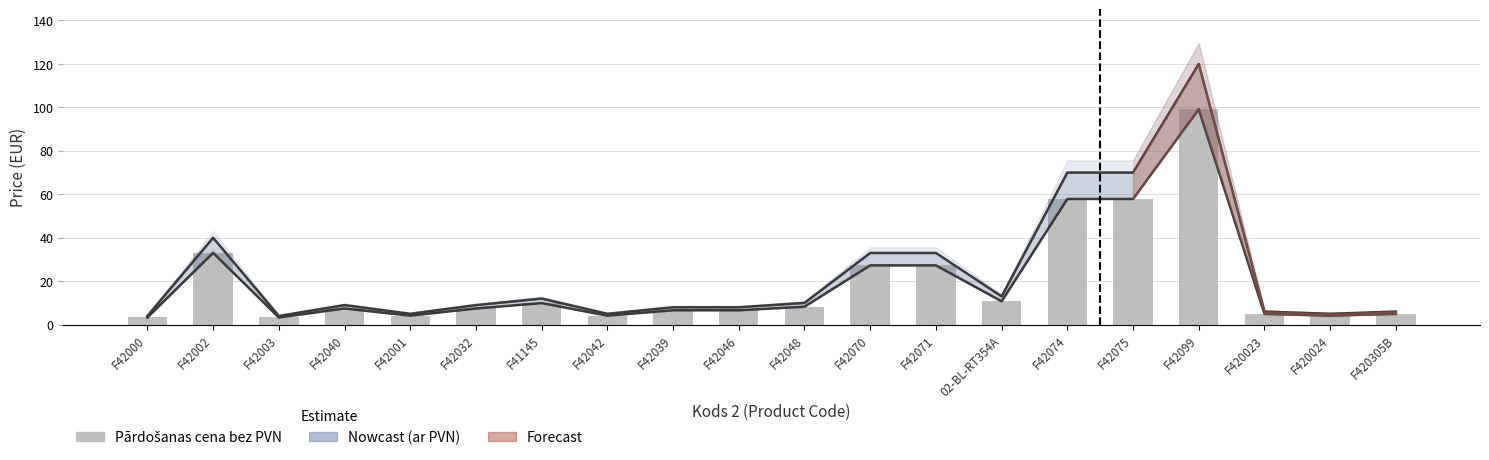

Reading right to left, what are all the values shown in this chart?

F420305B=4.9	F420024=4.1	F420023=4.9	F42099=99.1	F42075=57.8	F42074=57.8	02-BL-RT354A=10.7	F42071=27.2	F42070=27.2	F42048=8.2	F42046=6.6	F42039=6.6	F42042=4.1	F41145=9.9	F42032=7.4	F42001=4.1	F42040=7.4	F42003=3.3	F42002=33.0	F42000=3.3